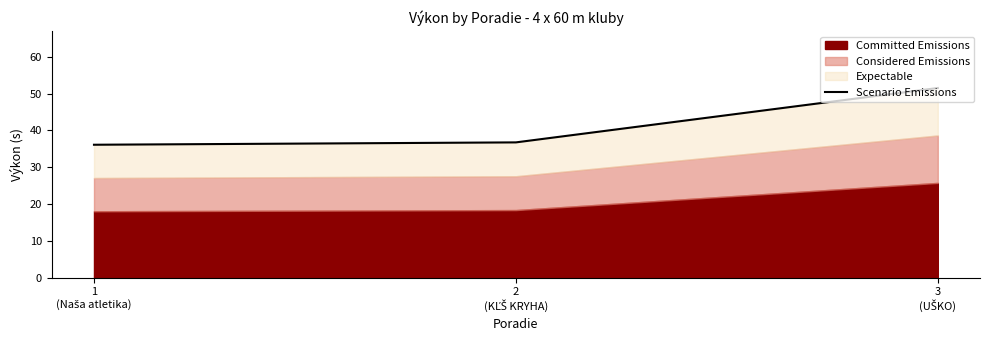

Which has a higher value, 2
(KĽŠ KRYHA) or 1
(Naša atletika)?

2
(KĽŠ KRYHA)